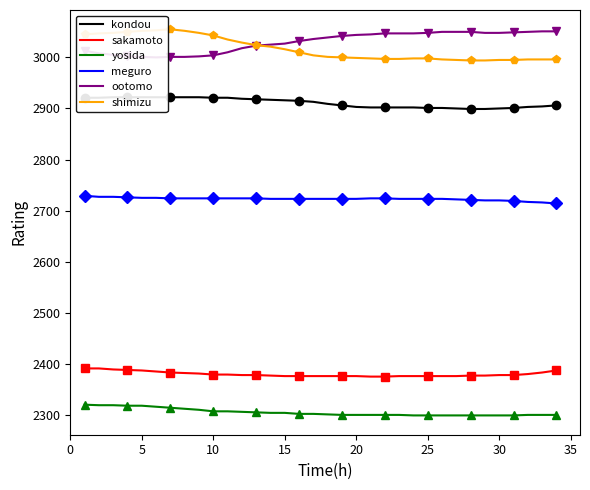

What is the average value of the ootomo series?

3030